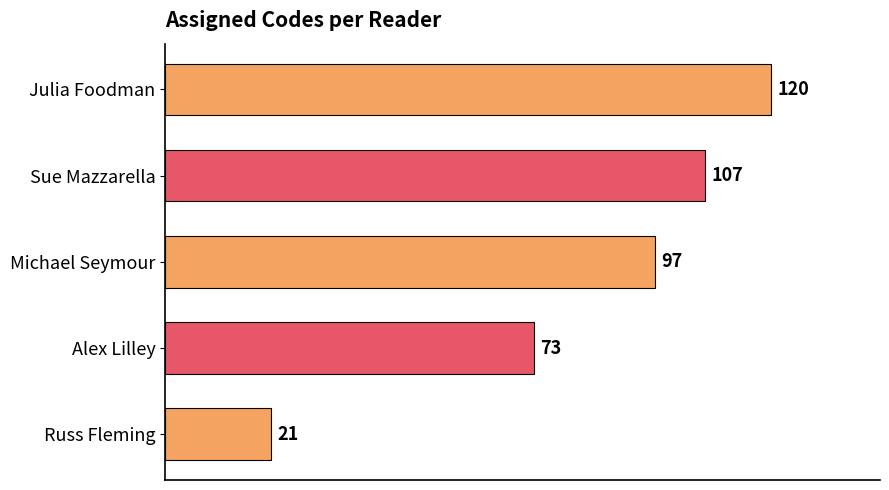

Between Michael Seymour and Alex Lilley, which is larger?

Michael Seymour